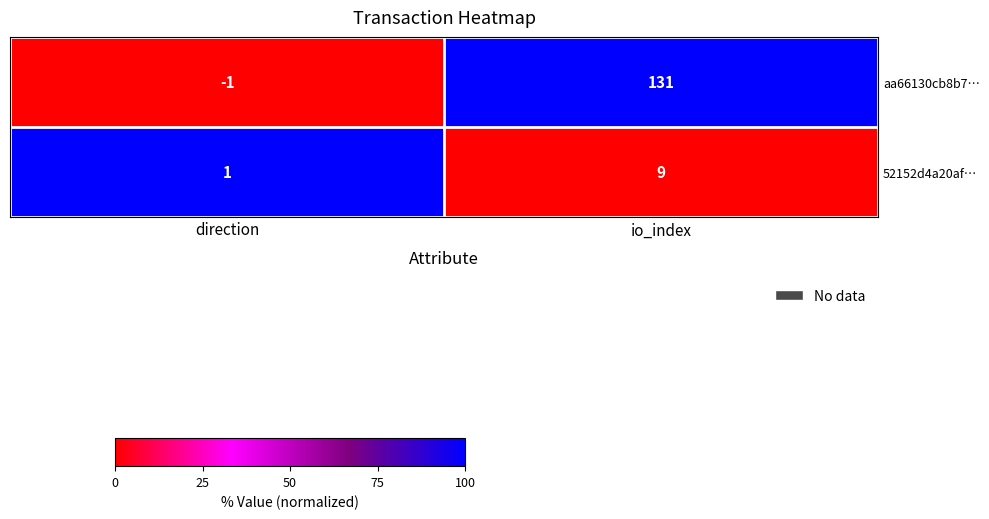

How many data points does each series have?

2